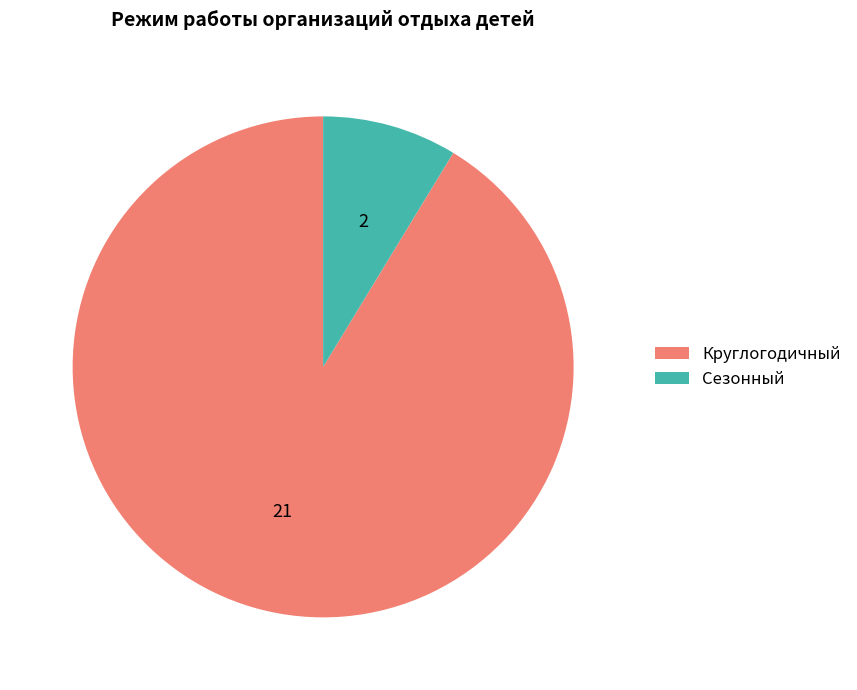

How many segments does this pie chart have?

2